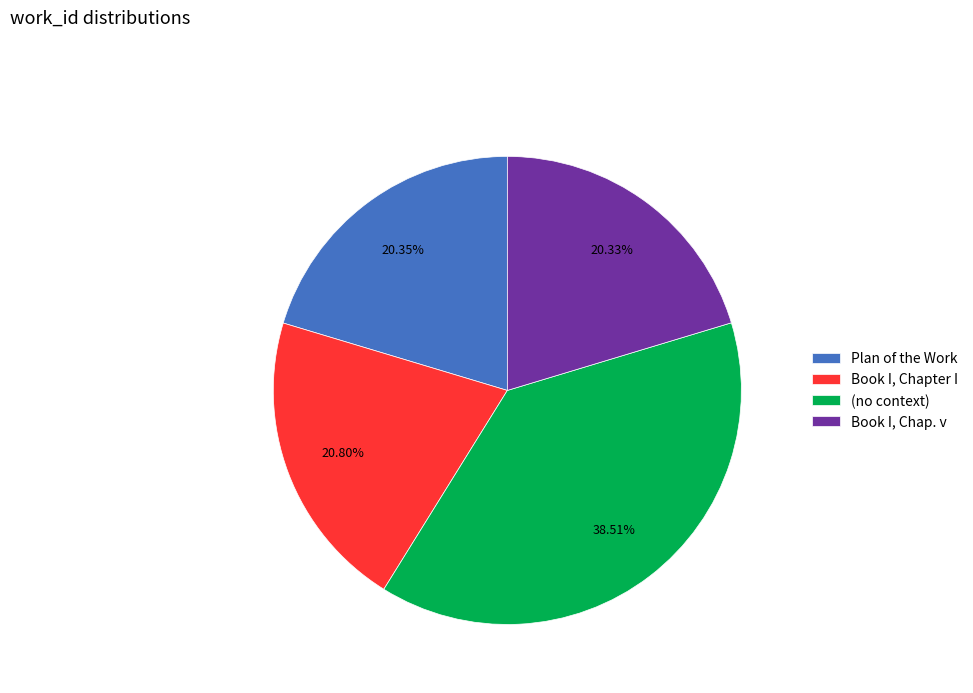

How many slices are in this pie chart?

4